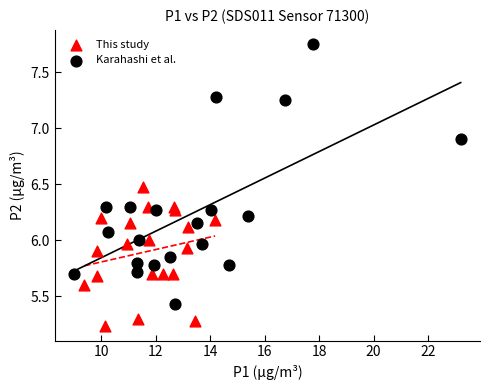

Which series contains the highest Y value?

Karahashi et al.